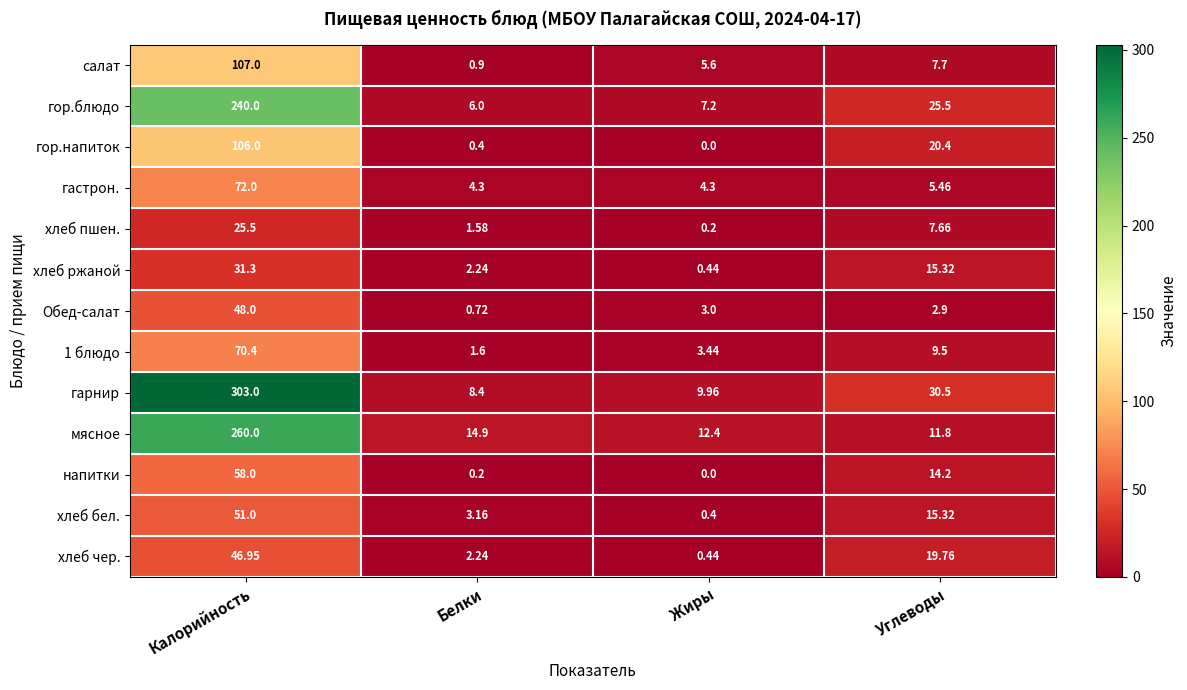

Between Калорийность and Белки, which series saw the biggest shift?

гарнир